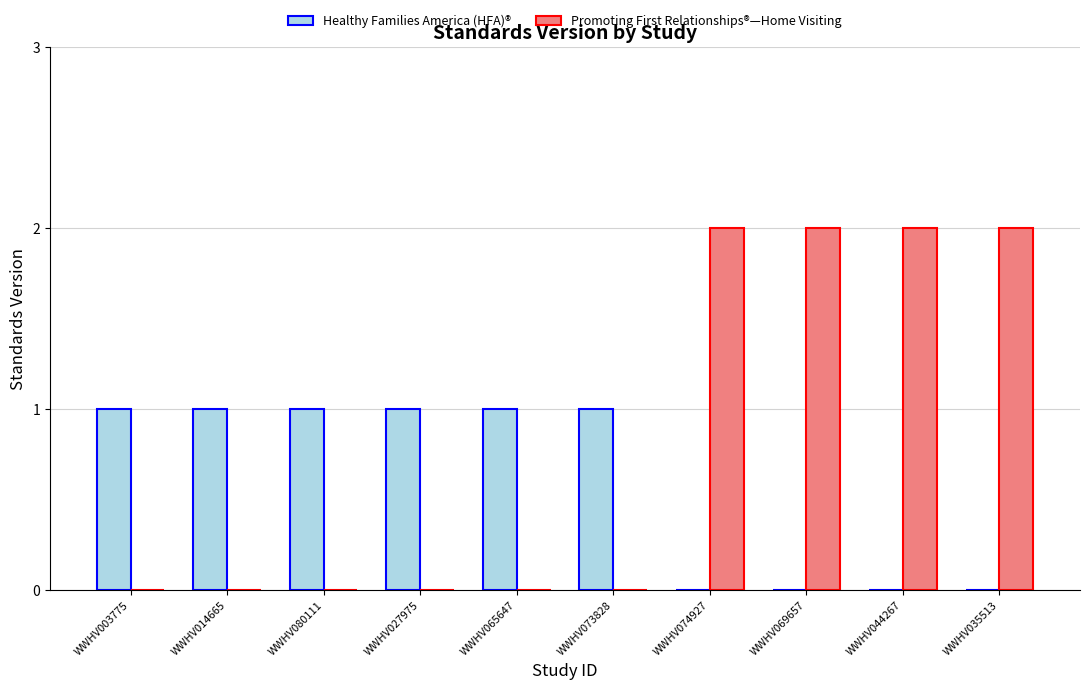

What is the total value across all series at WWHV069657?

2